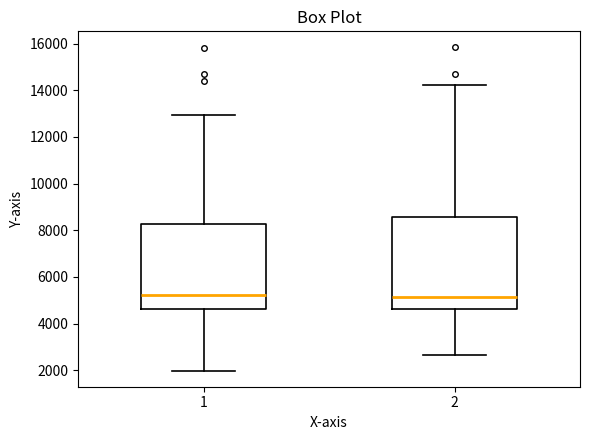

Reading left to right, transcribe this box plot: for each box, give where its median line is, the range the box spans, and where its two whiskers end, as read against the y-axis. The values are not printed on the chart, so give them approximately, as read against the axis.

1: median 5200, box 4600 to 8200, whiskers 2000 to 13000
2: median 5200, box 4600 to 8600, whiskers 2600 to 14200